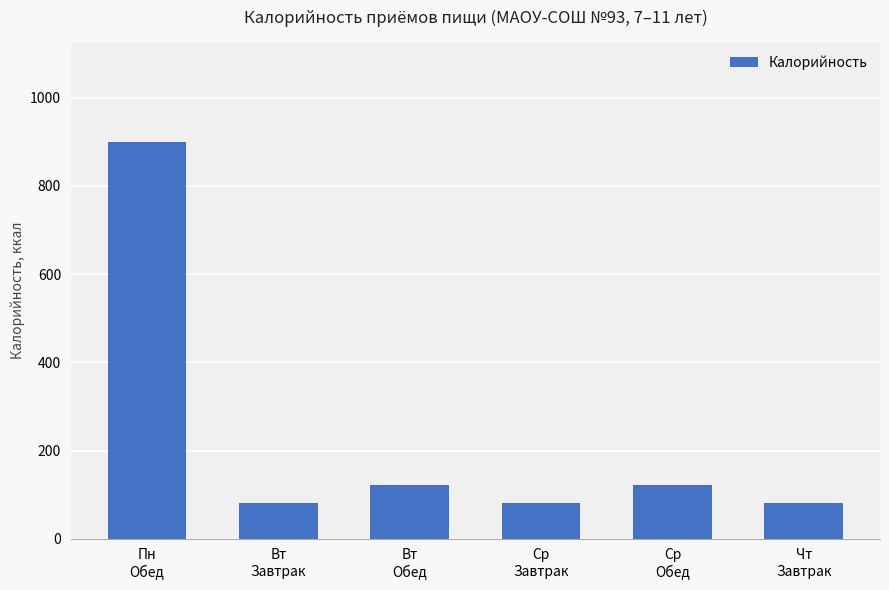

What is the value of the 2nd bar from the left?

81.0